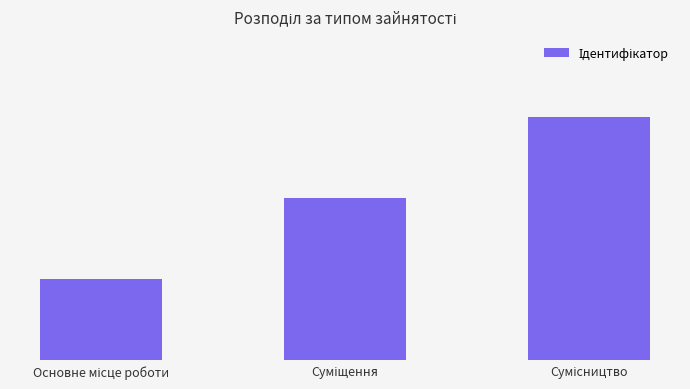

Does the chart contain any negative values?

No